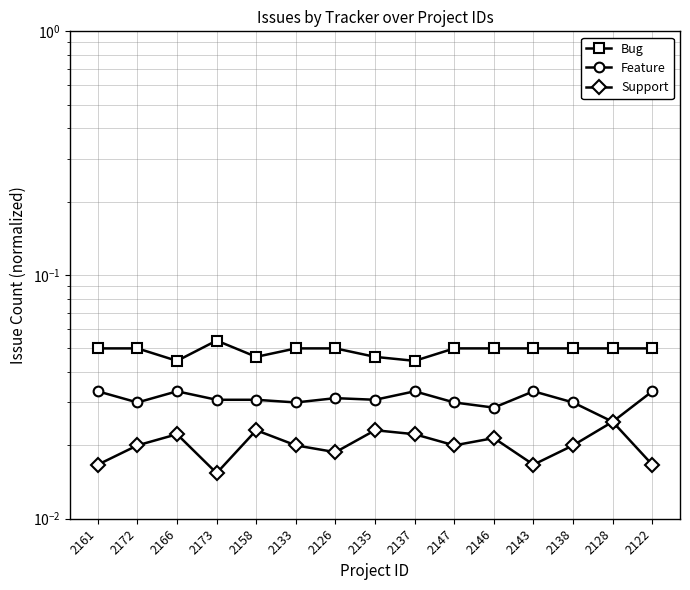

Between 2122 and 2138, which is larger?

2122